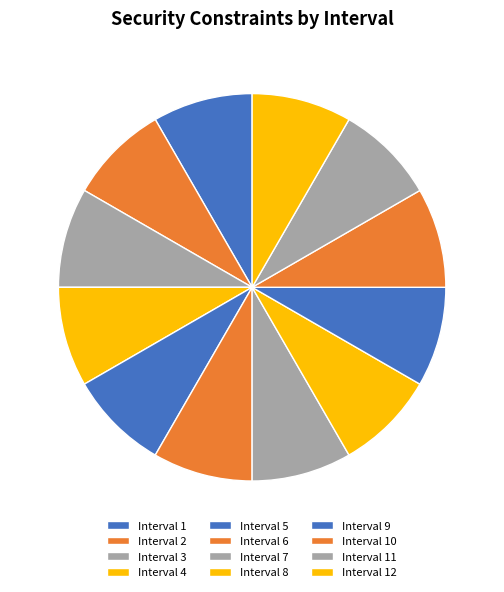

What is the ratio of the value at Interval 11 to the value at Interval 4?

1.0